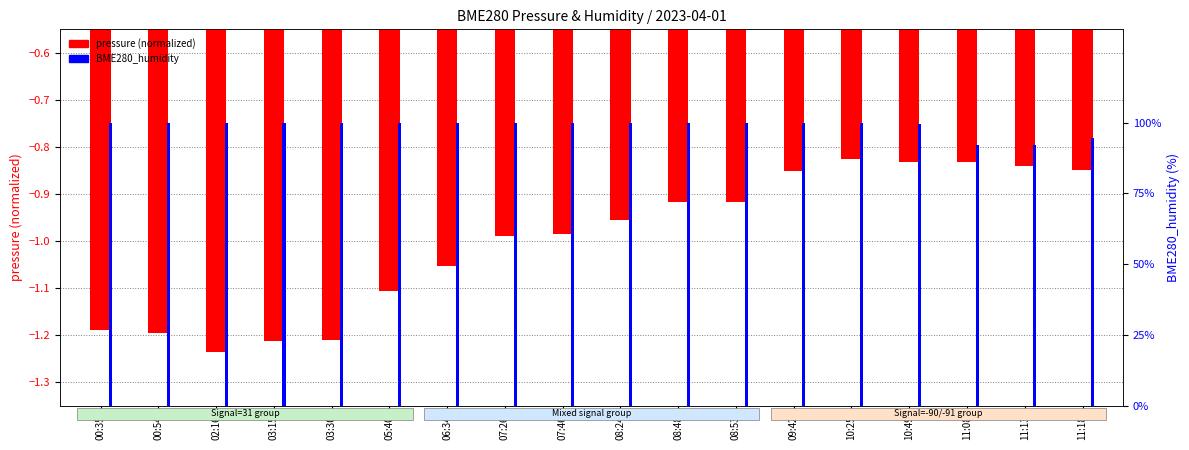

Read the pressure (normalized) value at 05:40.

-1.1